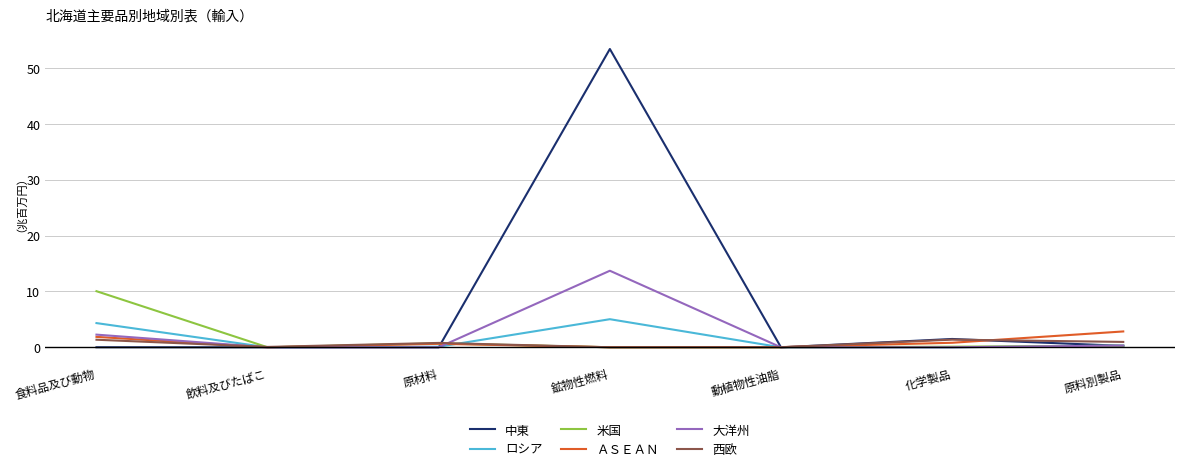

At which category is the sum across all series the highest?

鉱物性燃料